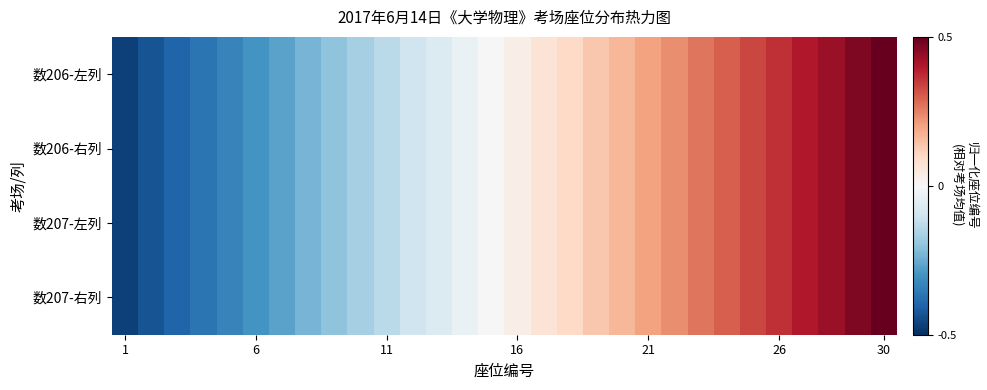

At how many categories does at least one series exceed 0?

15